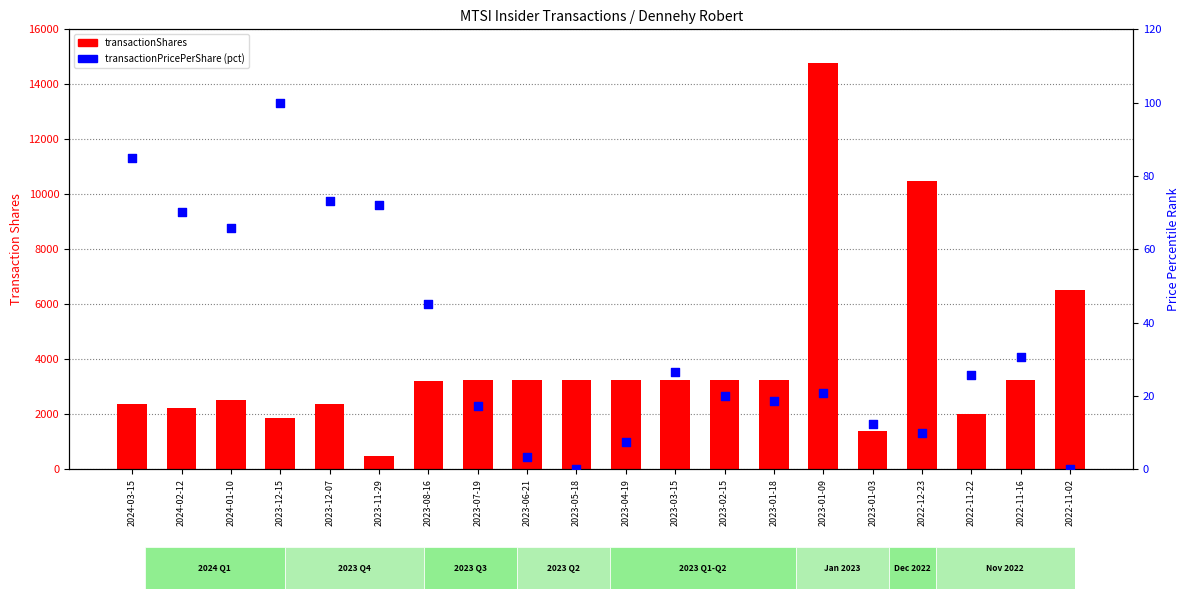

Which series has the largest Y range (max minus min)?

transactionShares